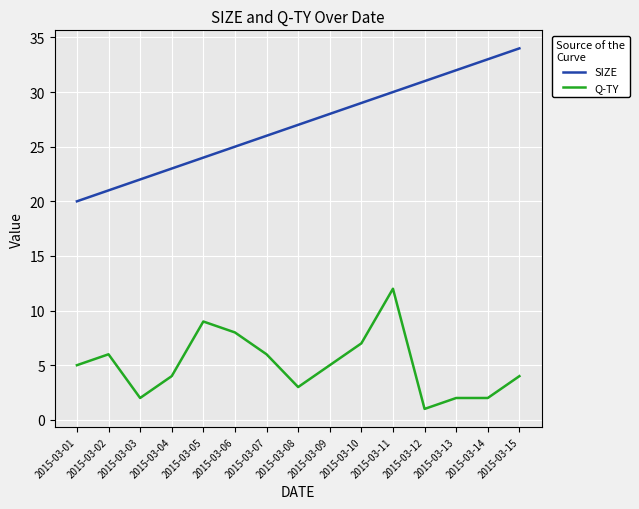

True or false: SIZE has more than 1 points higher than both neighbors.

False